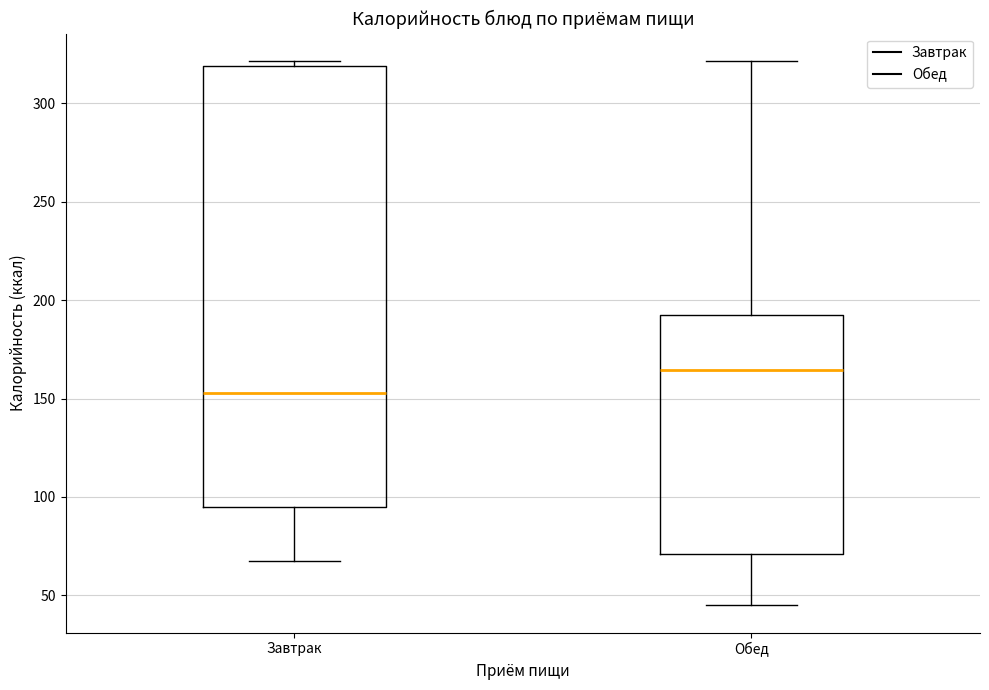

Which box is the tallest, from its lower edge to its upper edge?

Завтрак